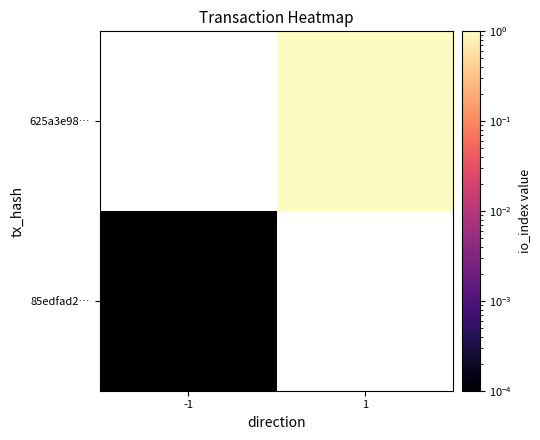

At how many categories does at least one series exceed 0?

2